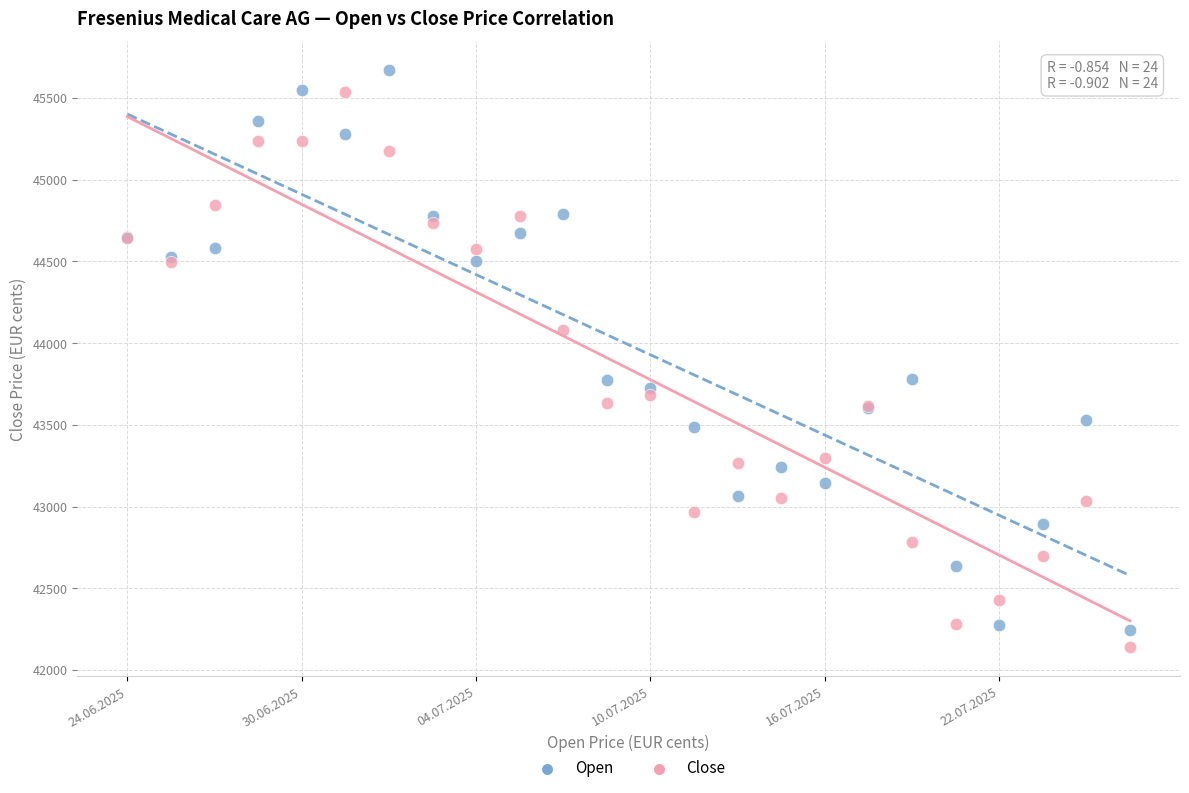

In the Open series, what Y value is closest to 43957?

43778